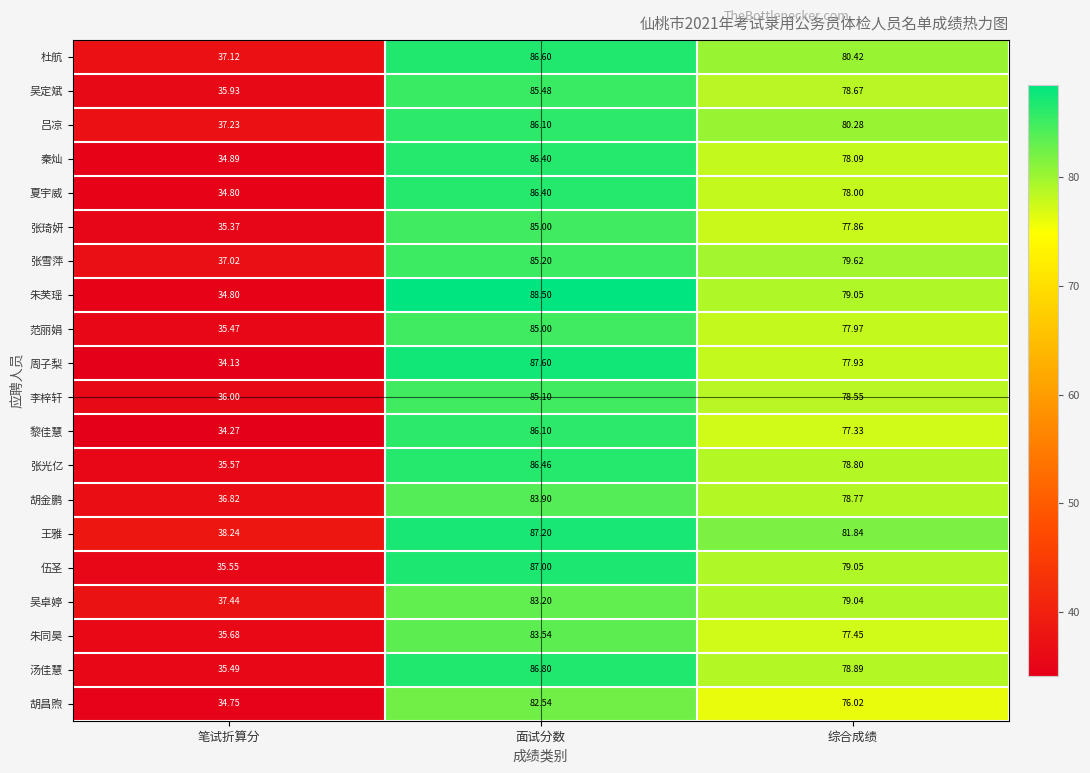

Where does the 王雅 series first go above 81?

面试分数